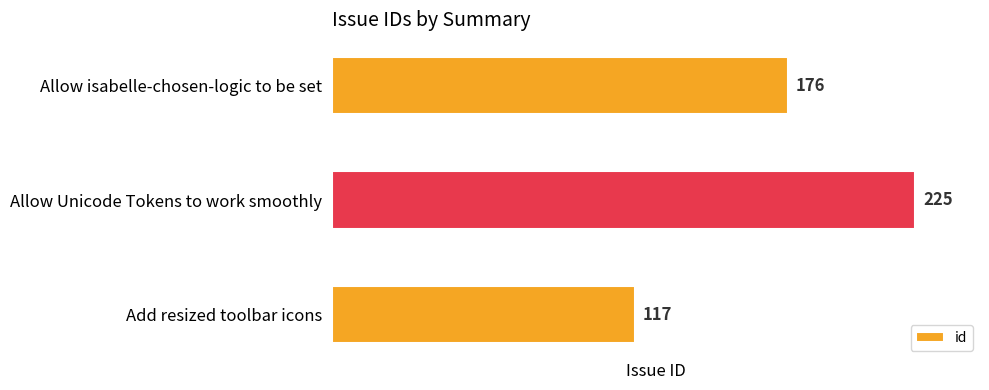

Reading bottom to top, what are all the values shown in this chart?

Add resized toolbar icons=117	Allow Unicode Tokens to work smoothly=225	Allow isabelle-chosen-logic to be set=176